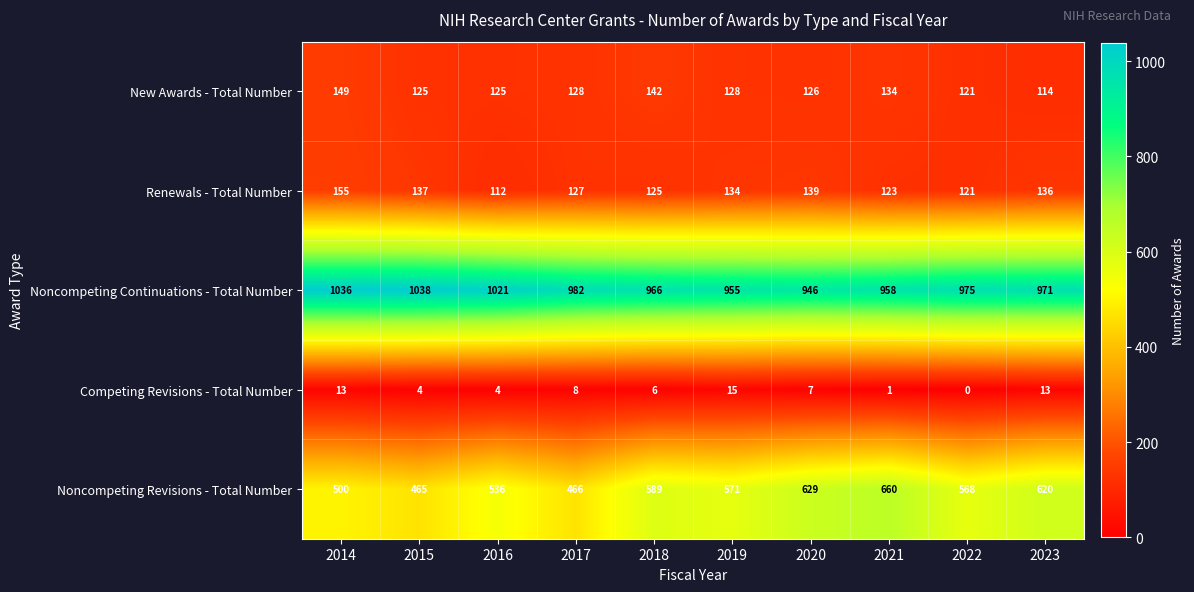

How many series are shown in this chart?

5